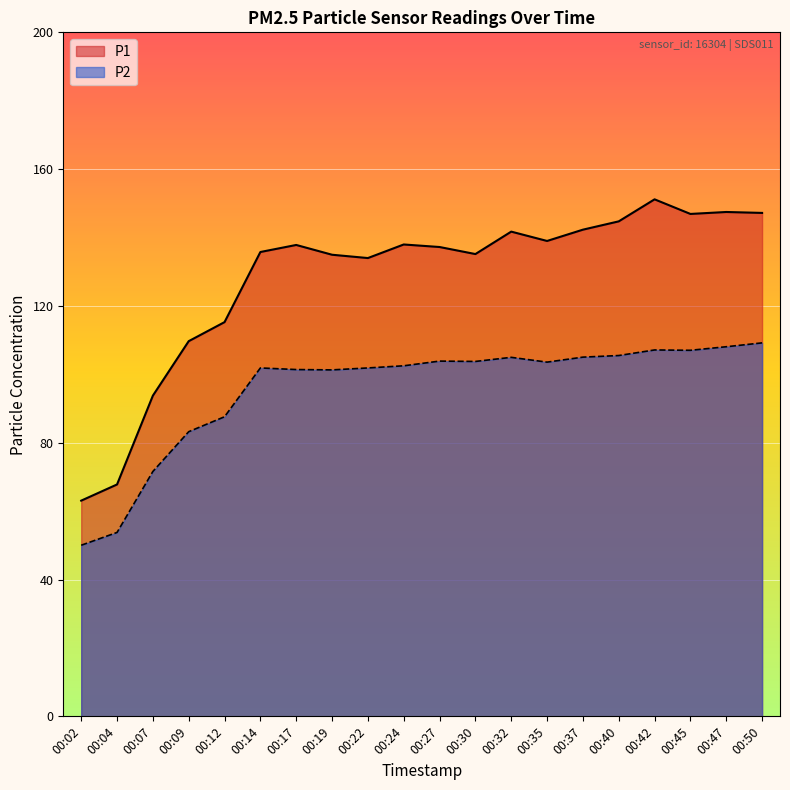

List the series in order of their overall mean, highest first.

P1, P2